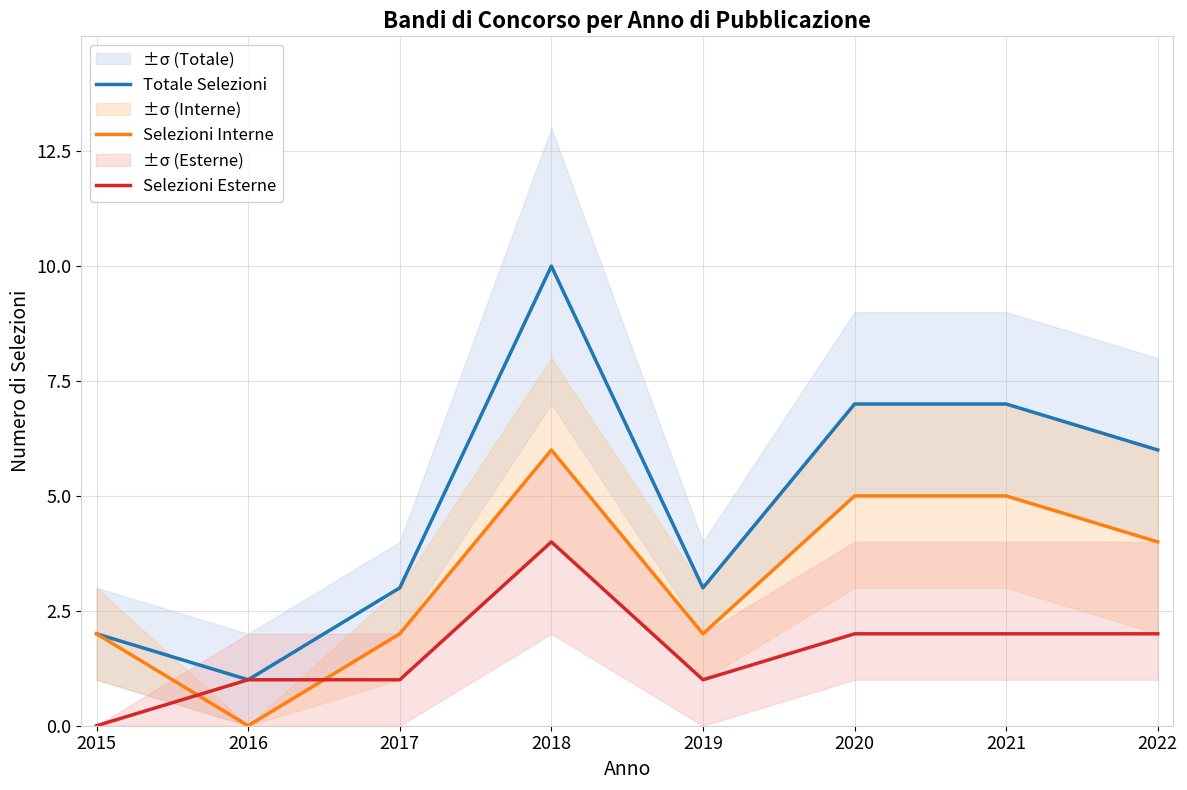

What is the value of the Selezioni Esterne point at the 5th from the left?

1